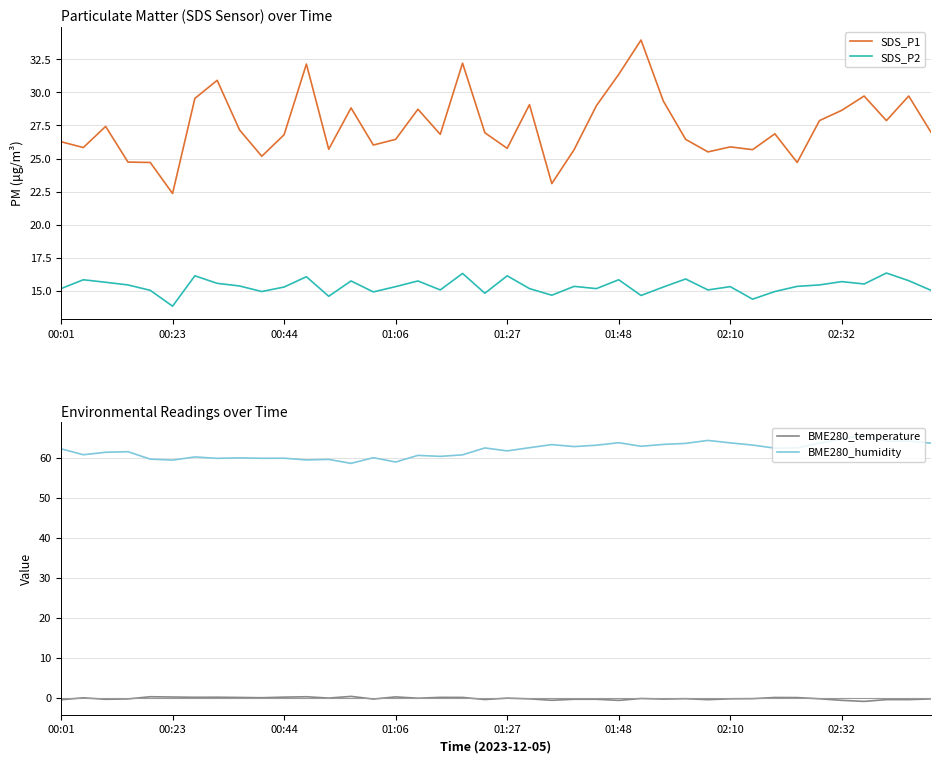

Which series has the largest range (max minus min)?

SDS_P1